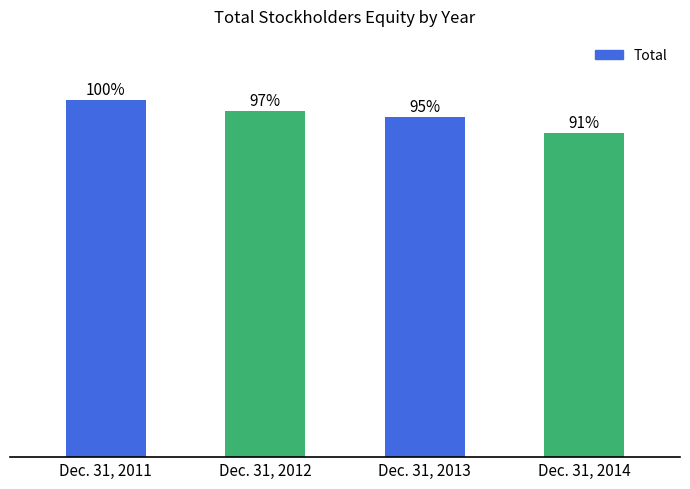

The chart shows a value of 534180 at Dec. 31, 2012. True or false?

False